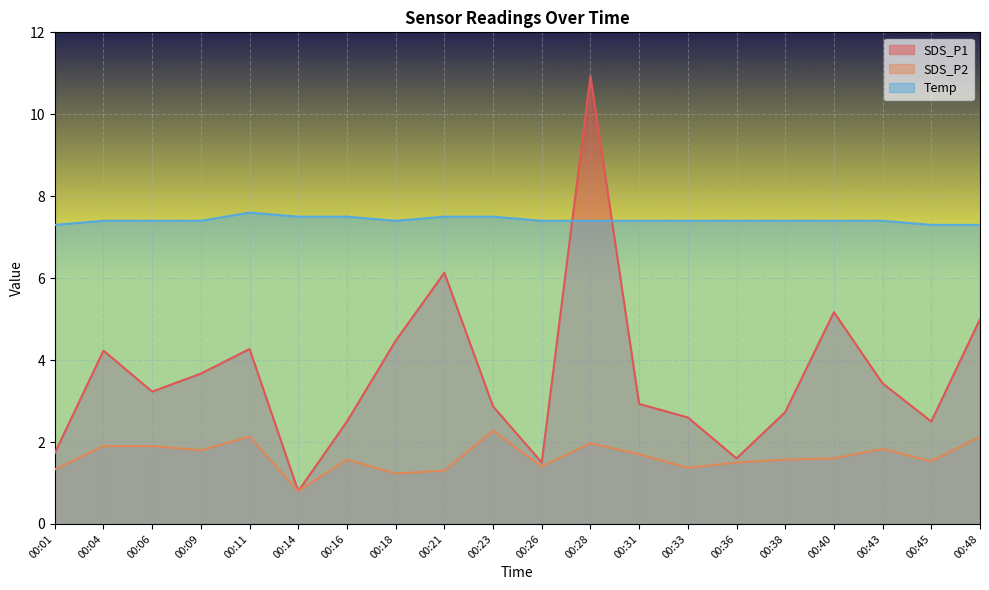

Count the number of data series in this chart.

3